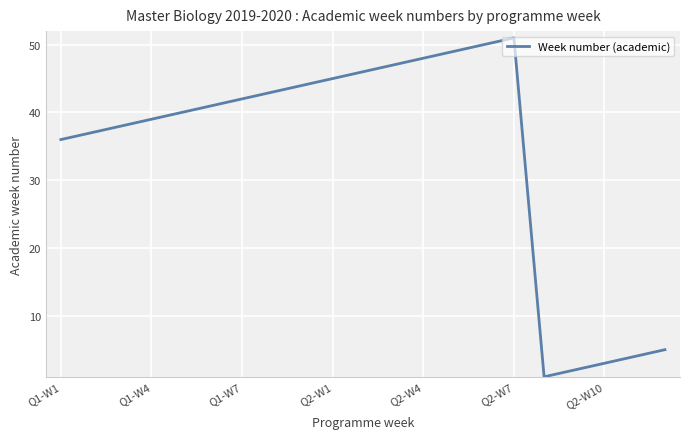

What is the maximum value shown in the chart?

51